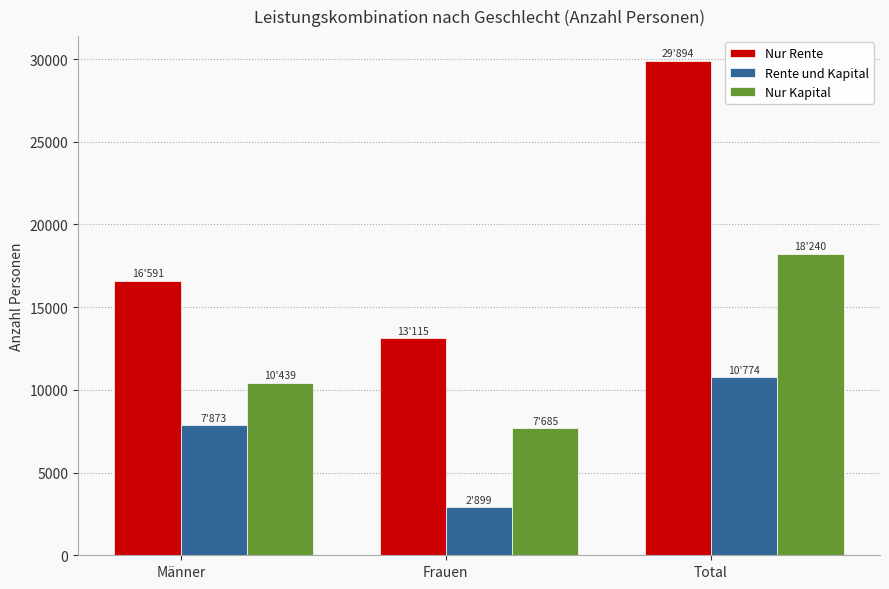

Which series changed the most between Frauen and Total?

Nur Rente